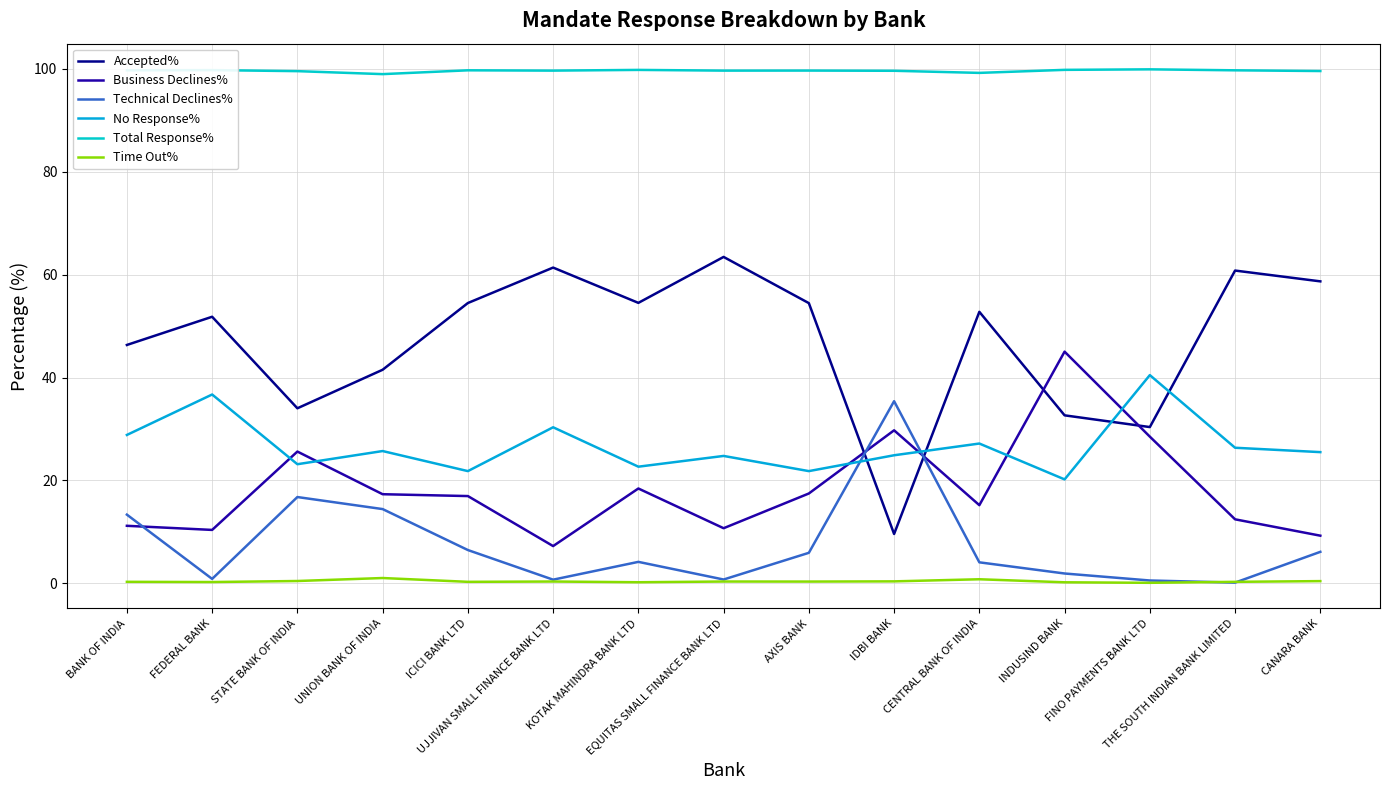

What is the difference between the Time Out% values at INDUSIND BANK and AXIS BANK?

0.1